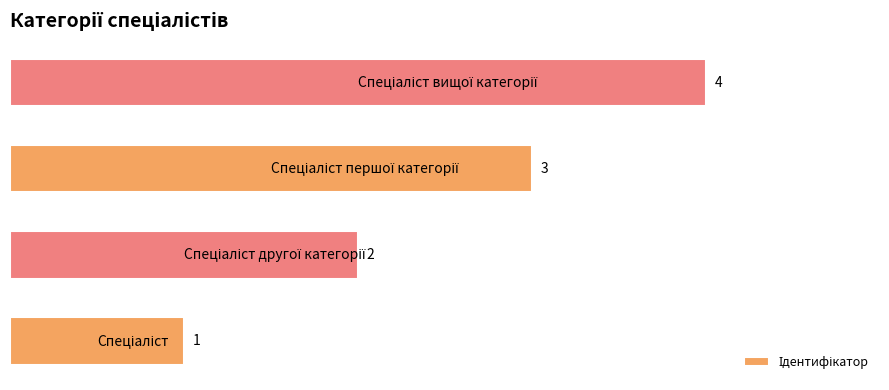

Count the values in the range 2 to 4.

3